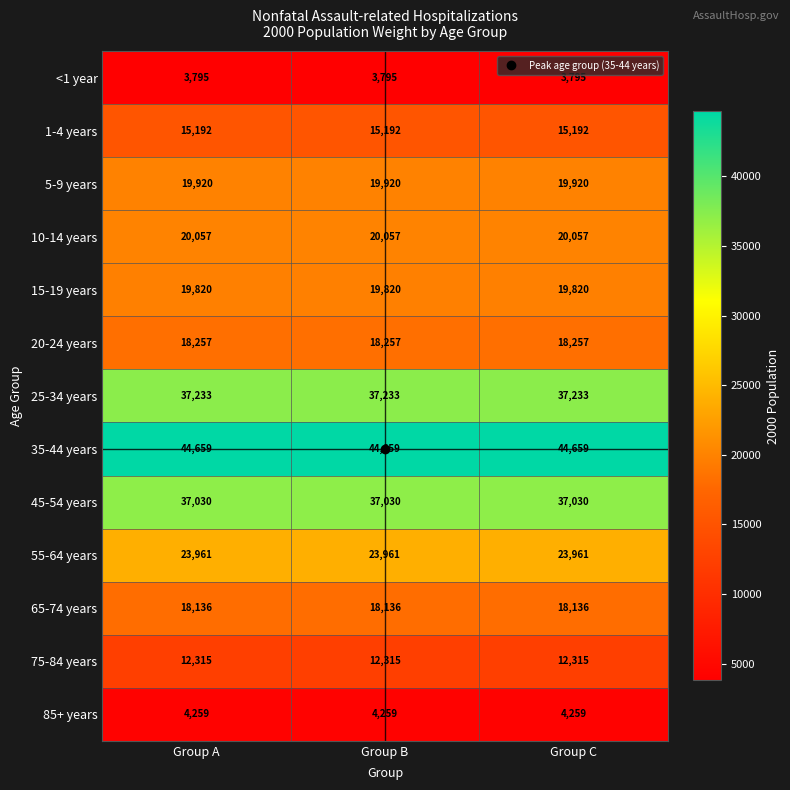

What is the minimum value for 75-84 years?

12315